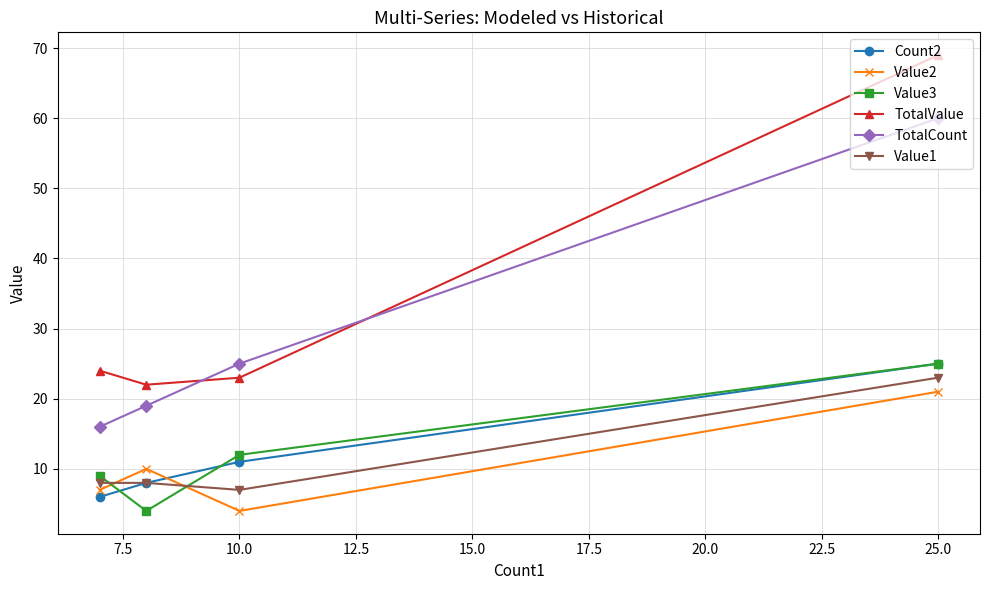

True or false: Value2 has more than 1 points higher than both neighbors.

False